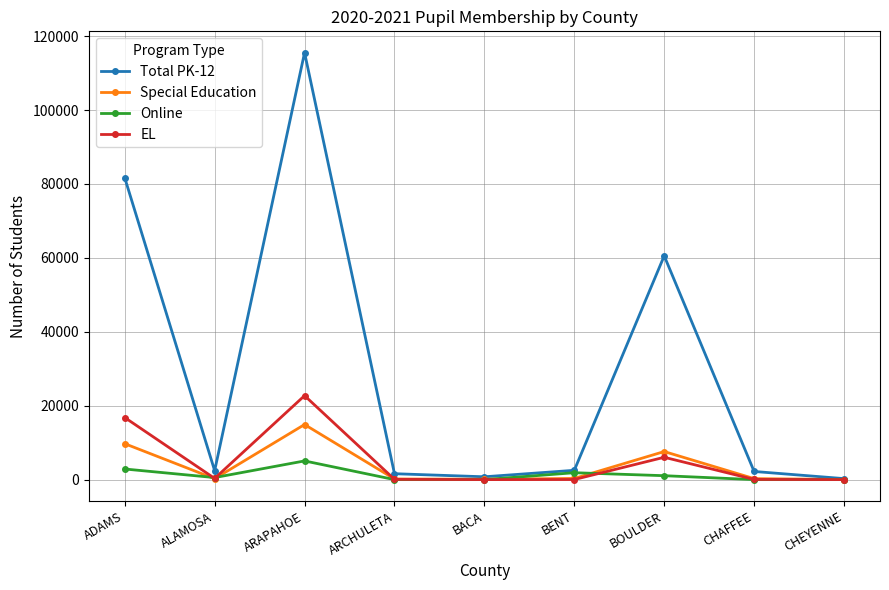

Where is the first local maximum for EL?

ARAPAHOE